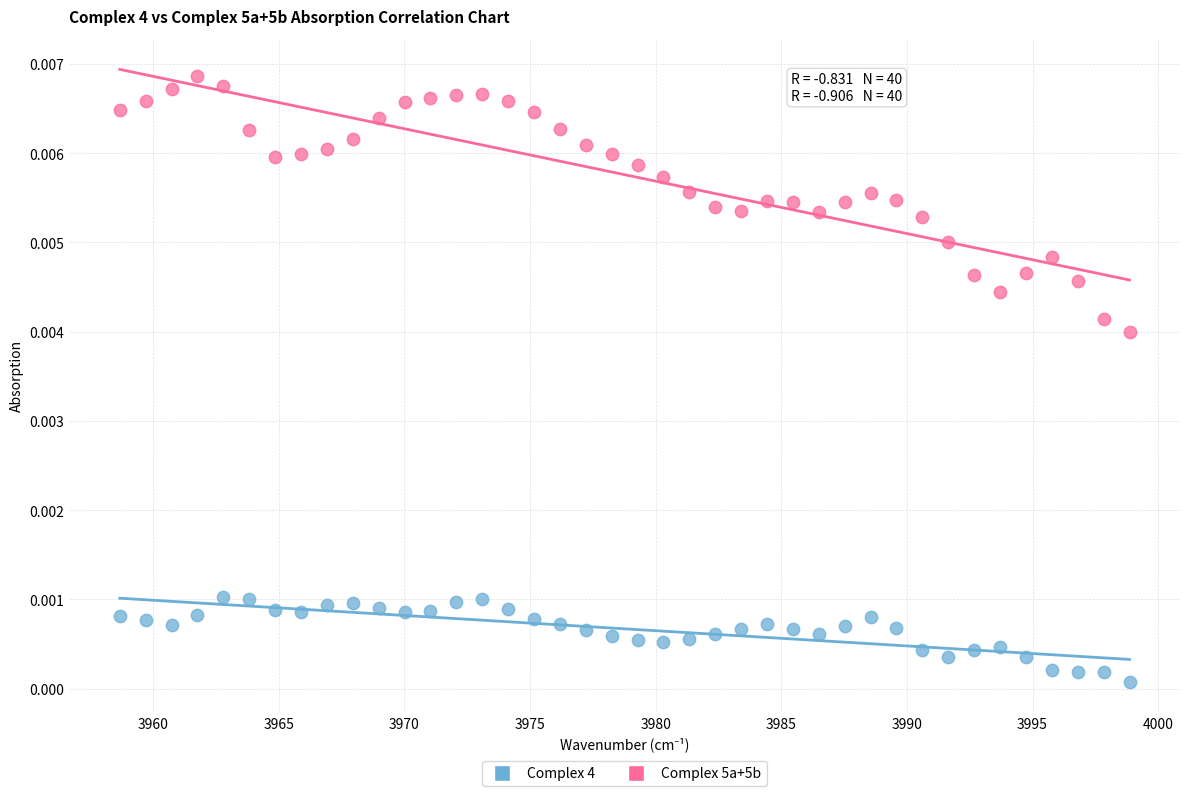

Across all data points, what is the range of X values (max minus min)?

40.2